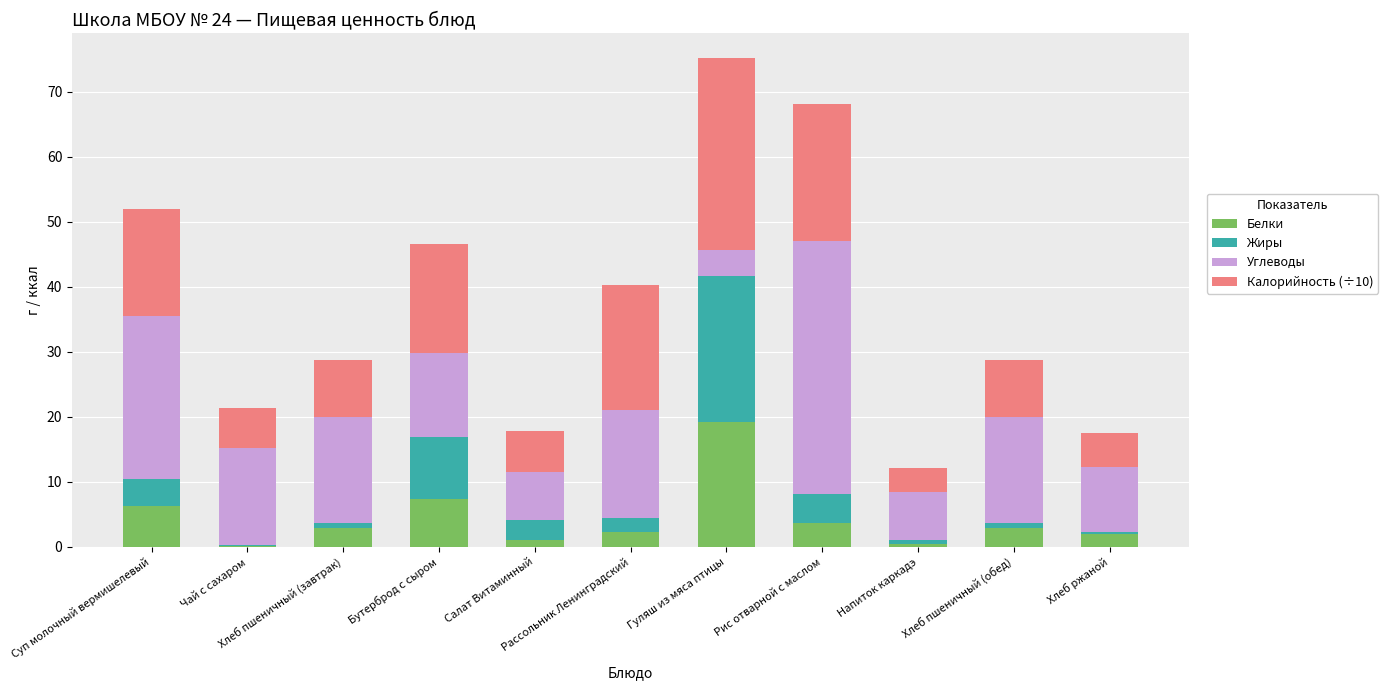

What is the sum of all Белки values?

48.2